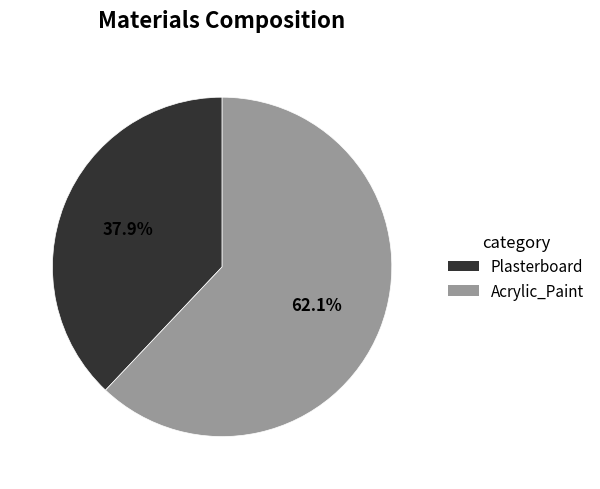

How many segments does this pie chart have?

2